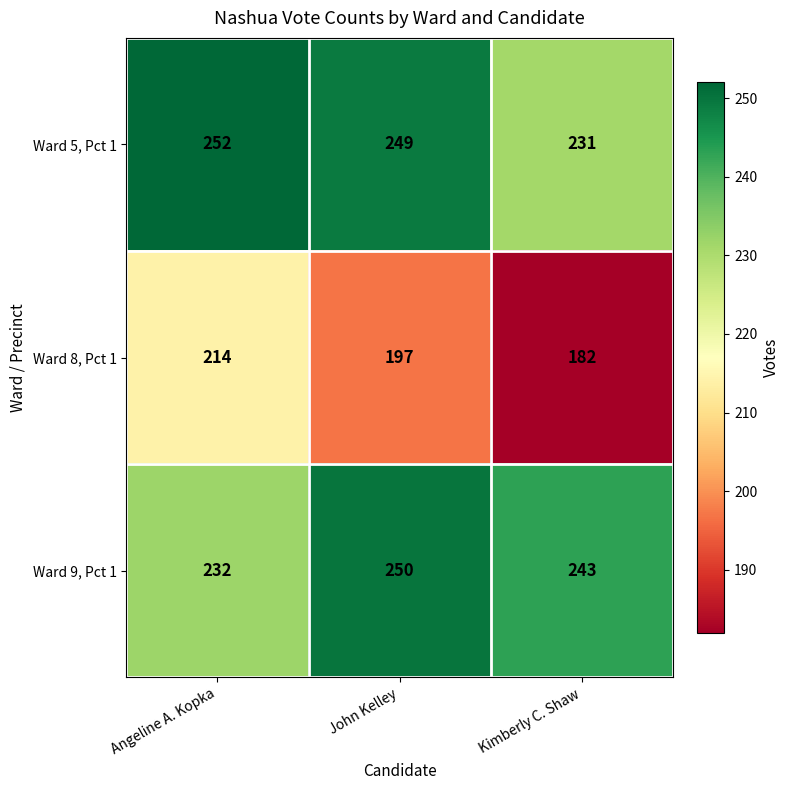

Reading right to left, what are all the values shown in this chart?

Ward 5, Pct 1: 231	249	252
Ward 8, Pct 1: 182	197	214
Ward 9, Pct 1: 243	250	232